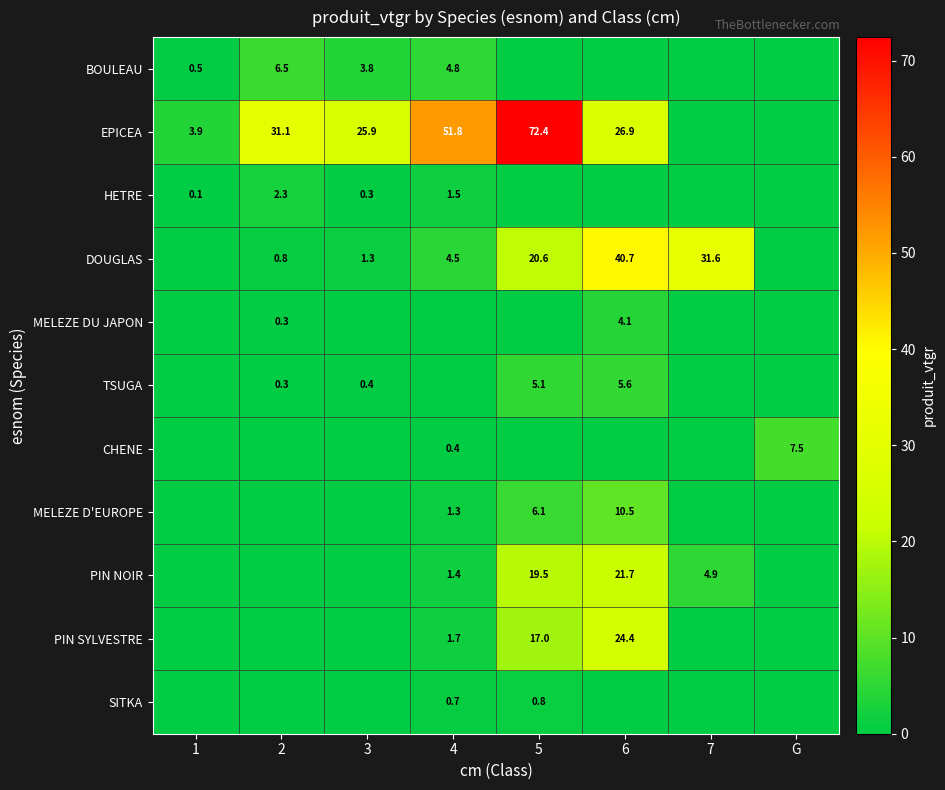

The BOULEAU series shows 8.8 at 2. True or false?

False